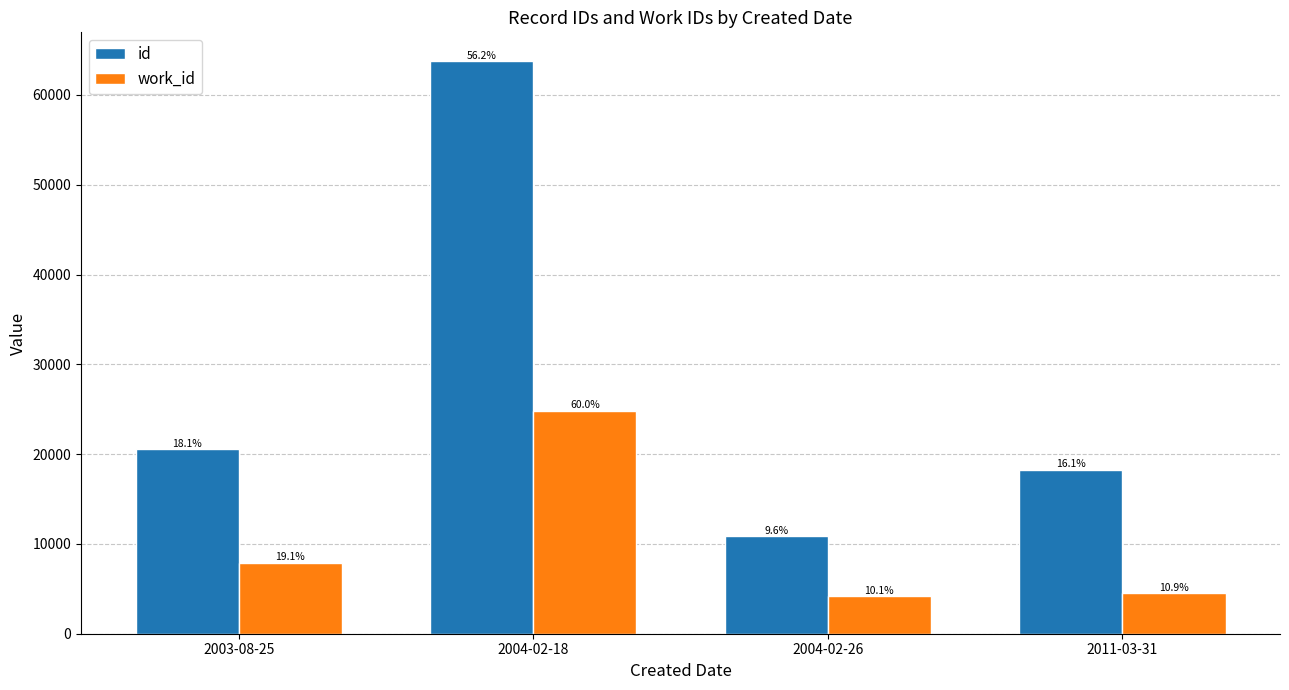

What are all the series names shown in the legend?

id, work_id